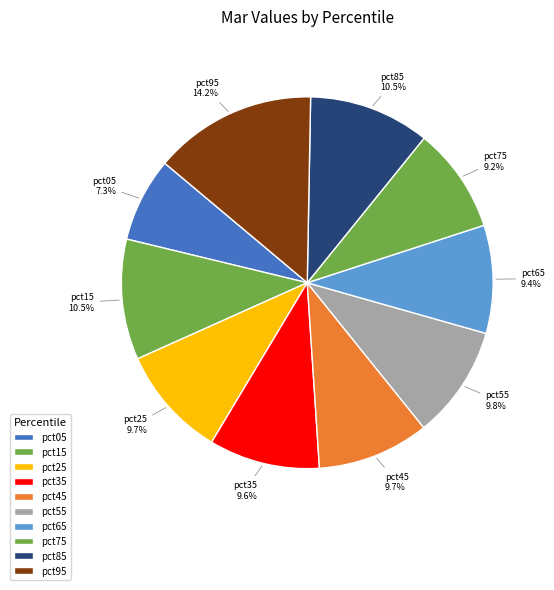

How many segments does this pie chart have?

10